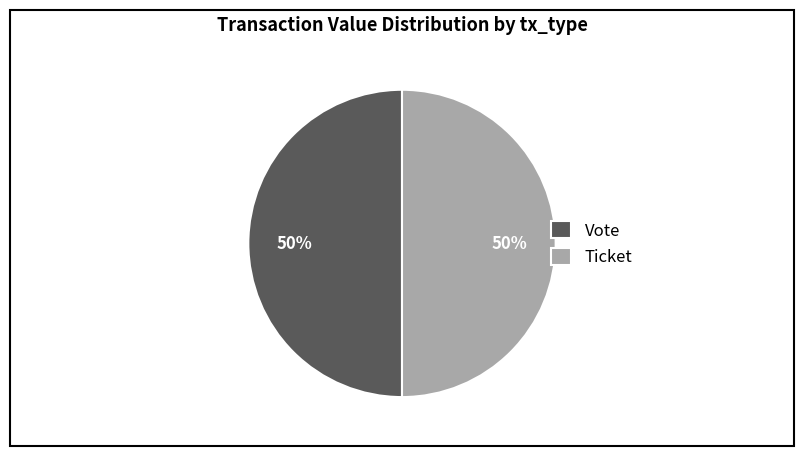

Is the sum of Ticket and Vote greater than half?

Yes